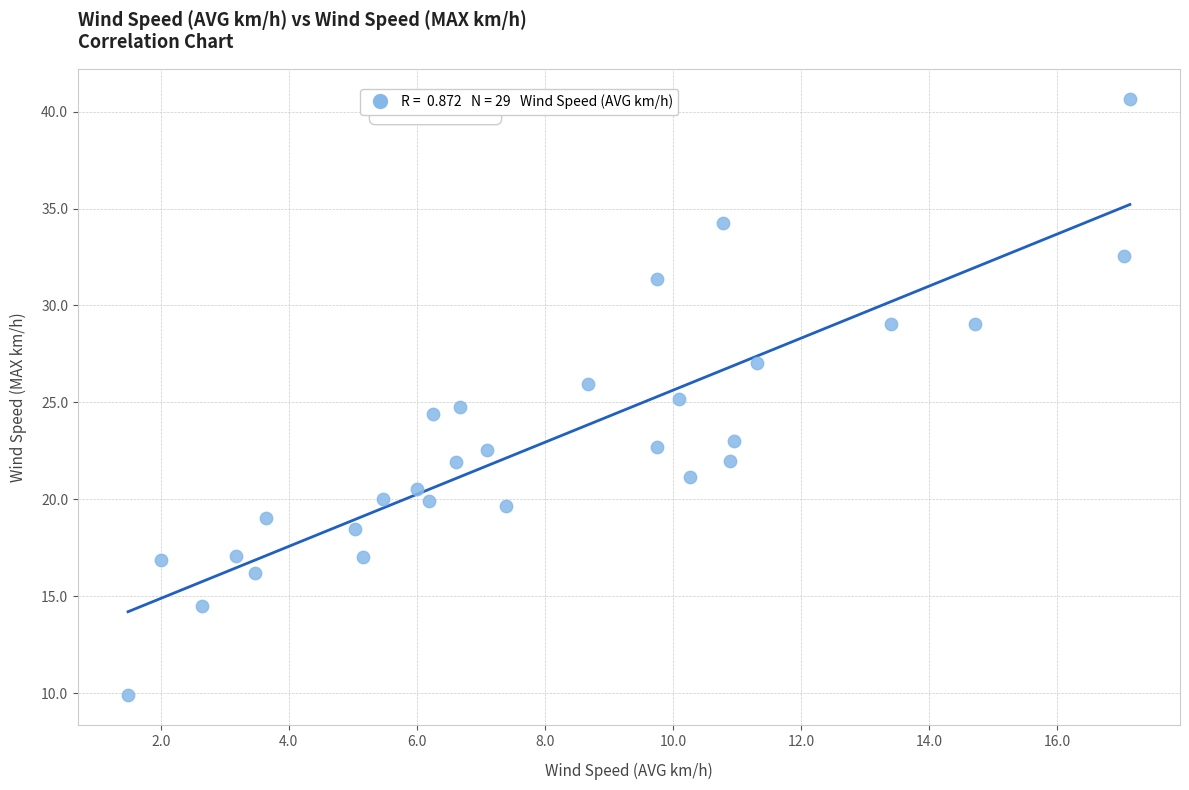

What is the range of Y values (max minus min)?

30.8